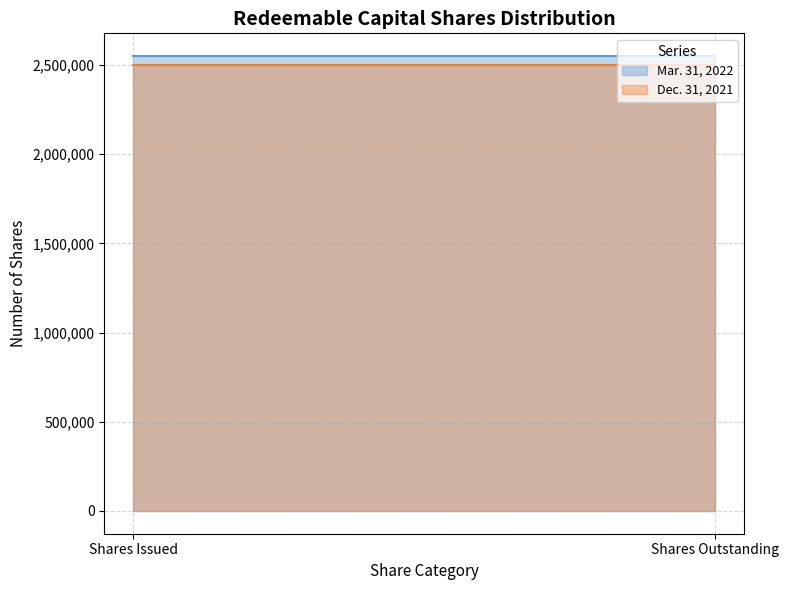

What is the label of the 1st point from the left?

Shares Issued